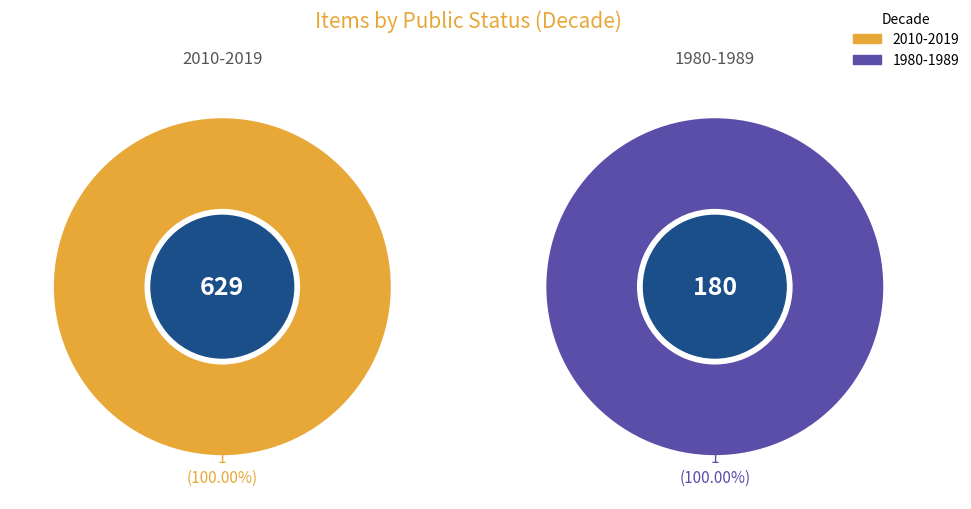

Which has a higher value, 629 or 180?

629